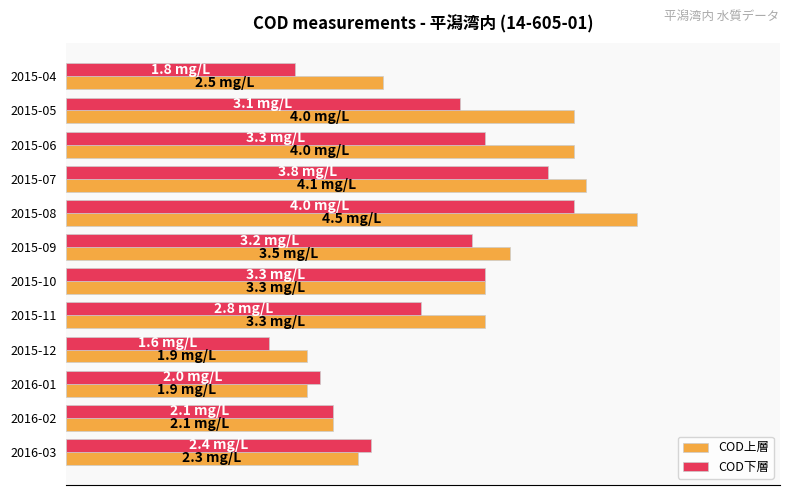

Which series has the largest total across all categories?

COD上層